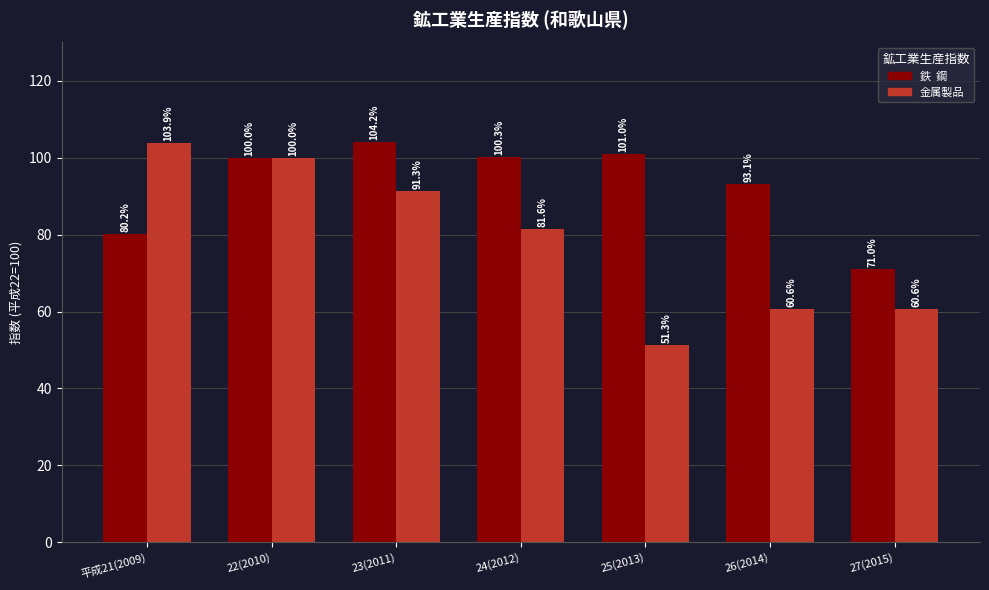

What is the difference between the highest and lowest values at 26(2014)?

32.5